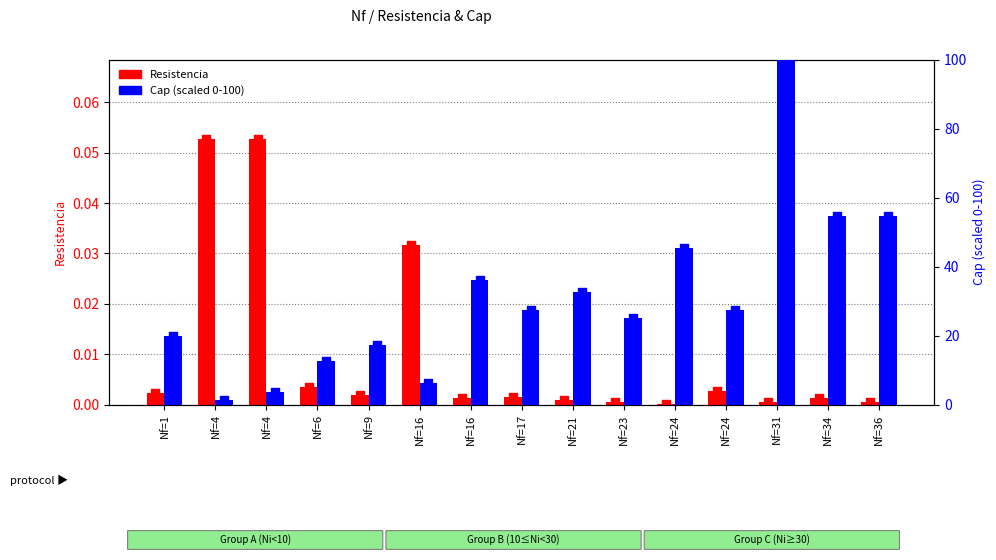

Is the value of Resistencia at Nf=34 greater than the value of Cap (scaled 0-100) at Nf=24?

No